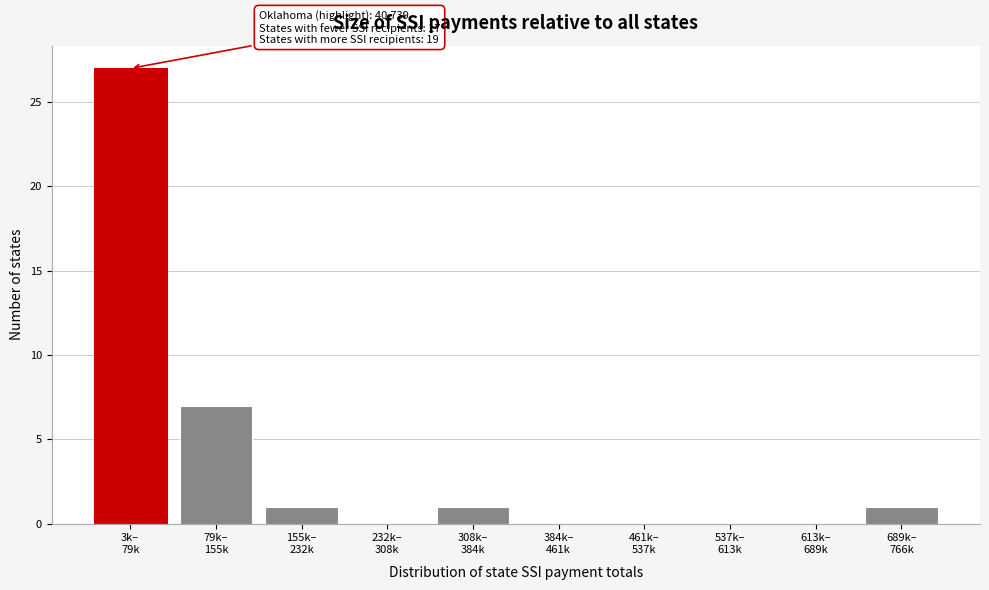

What is the maximum value shown in the chart?

27